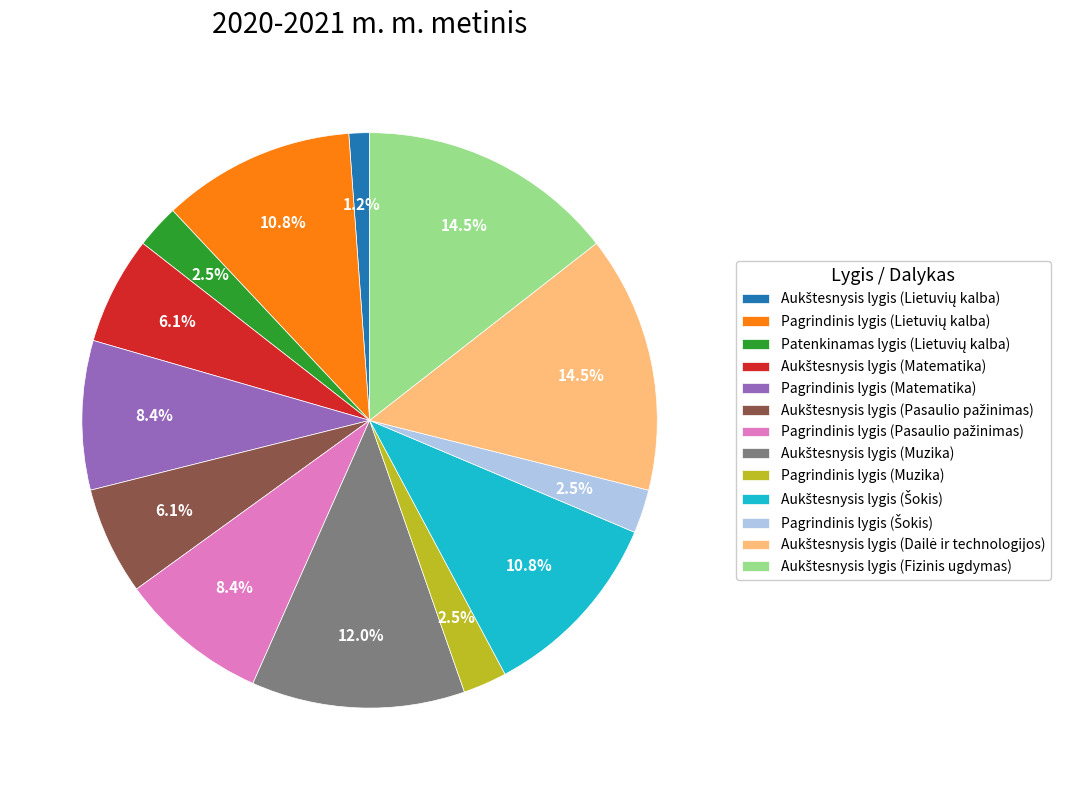

Is there a majority slice in this chart?

No